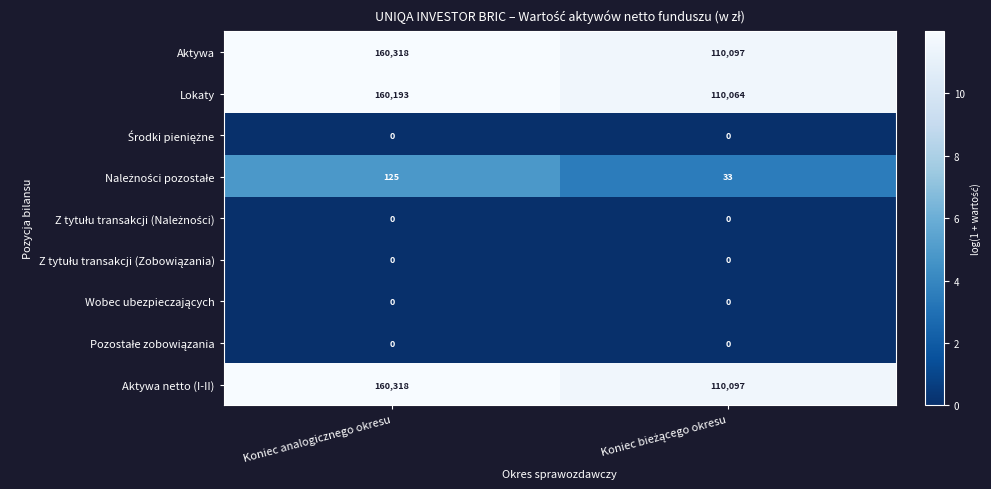

What is the greatest value displayed?

160318